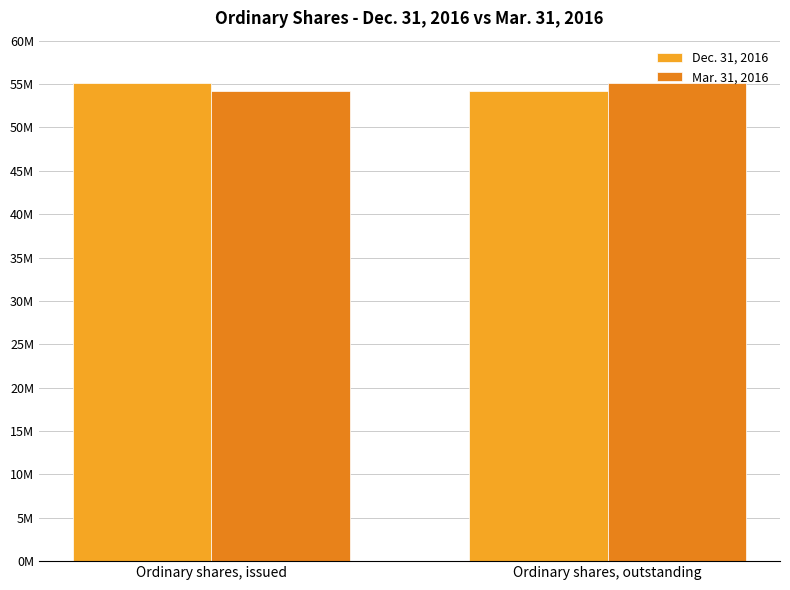

Count the Dec. 31, 2016 values in the range 54216738 to 55121038.

2